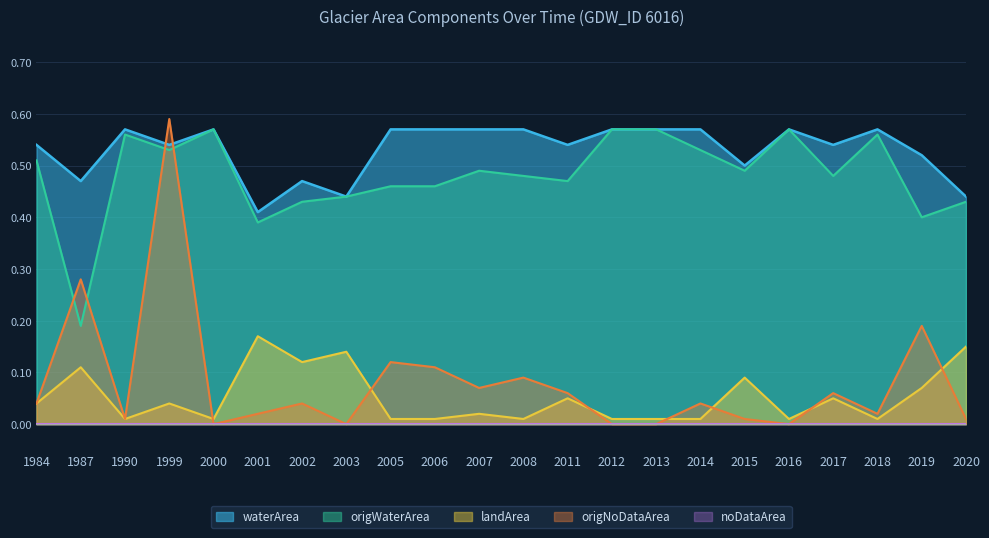

True or false: landArea and waterArea cross at least once.

False